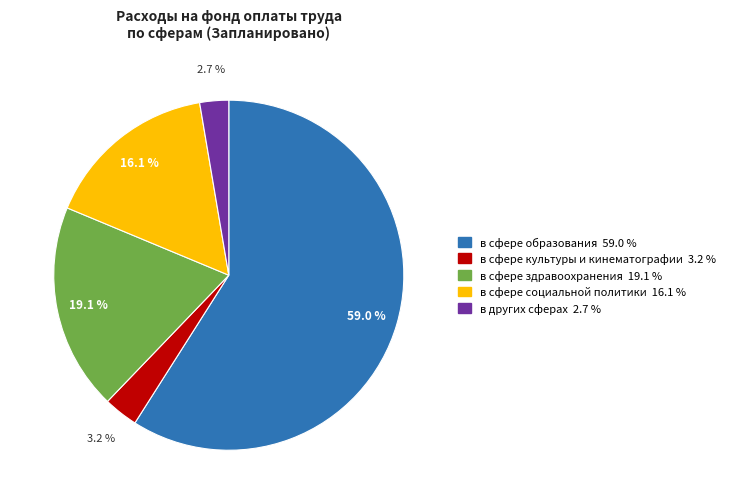

To the nearest percent, what is the combined percentage of в сфере образования and в сфере культуры и кинематографии?

62%